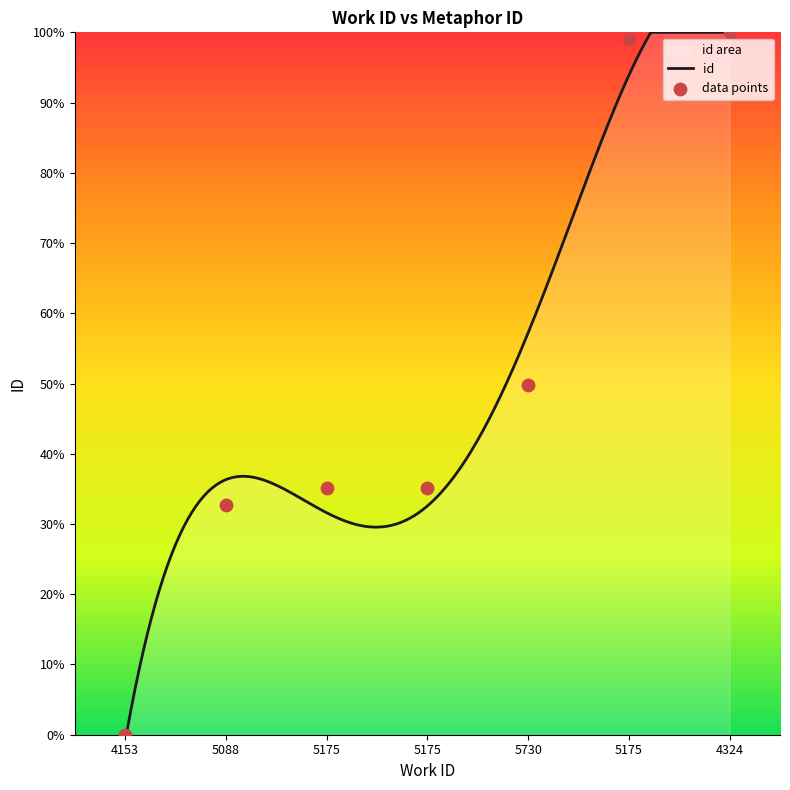

What is the change in value from 4153 to 5175?

+35.2